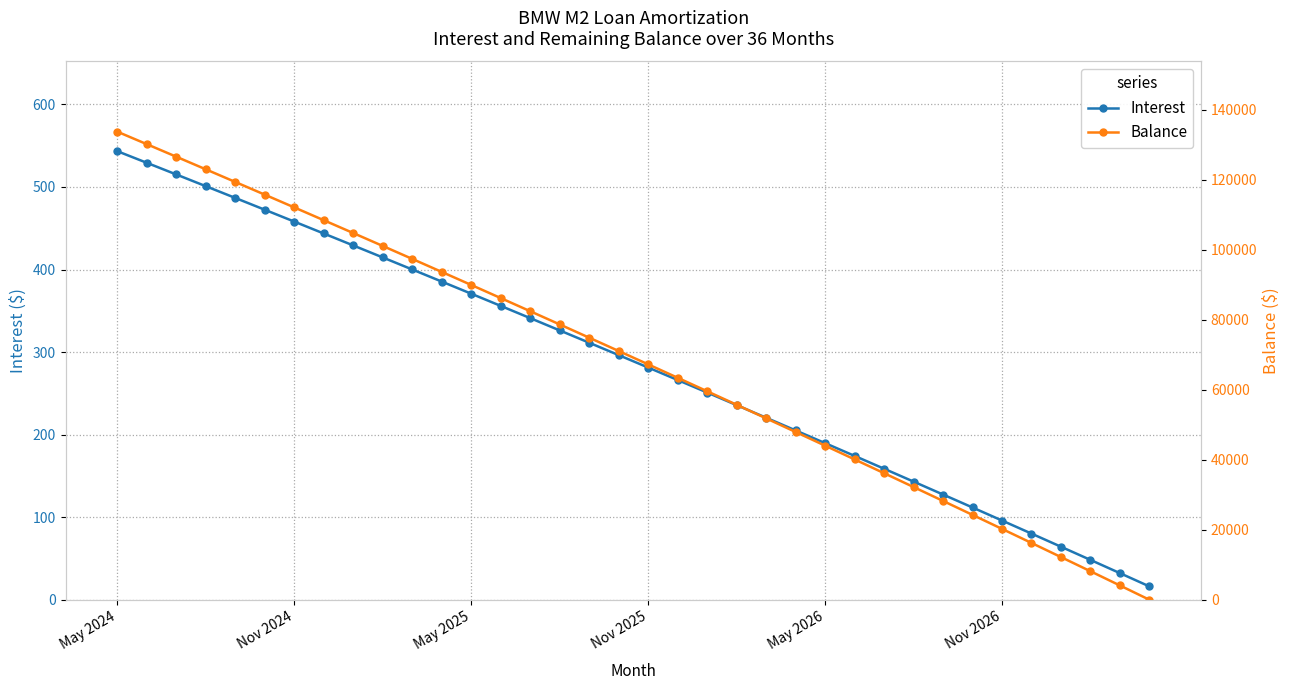

What is the difference between the highest and lowest values at 15?

78335.7